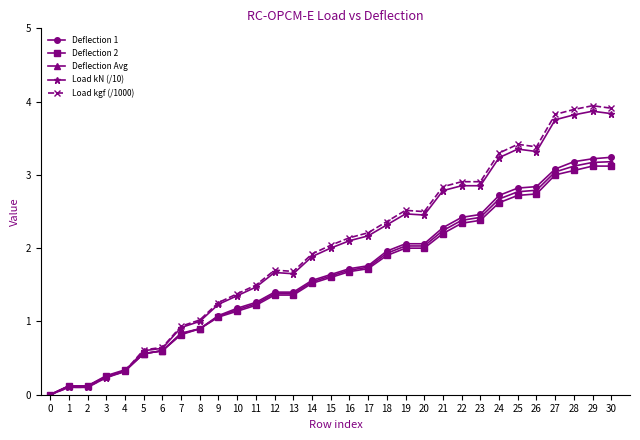

What is the value of the Deflection 2 point at the 12th from the left?

1.2